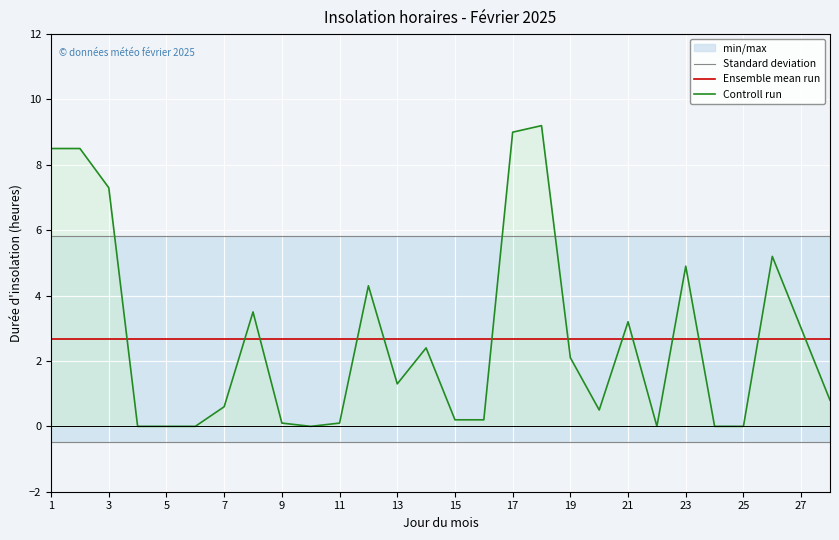

True or false: Standard deviation and Ensemble mean run intersect in this chart.

False